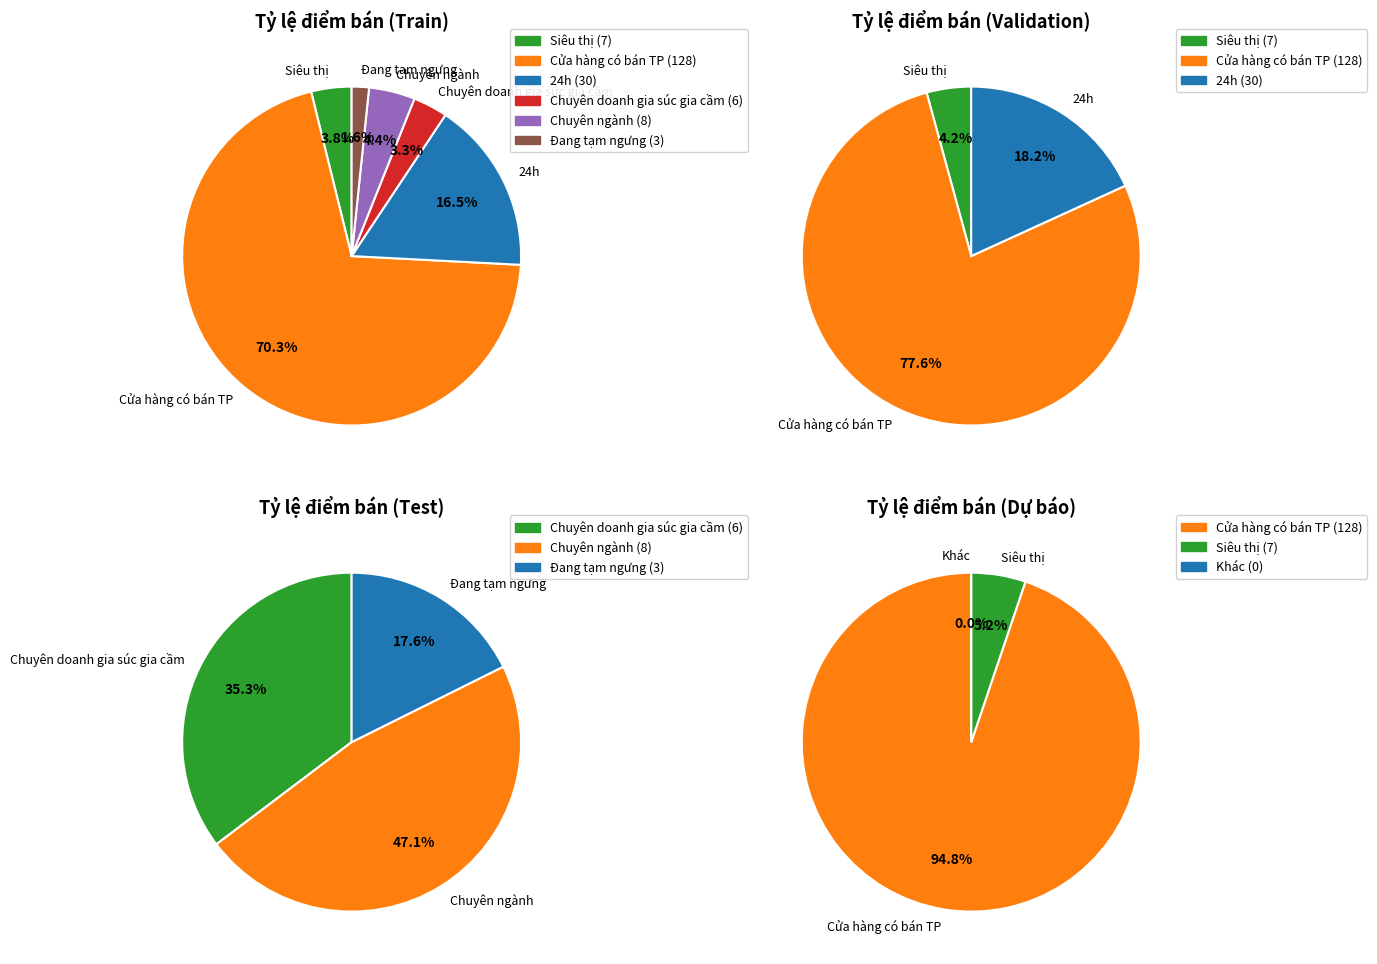

What is the largest slice in the pie chart?

Cửa hàng có bán TP